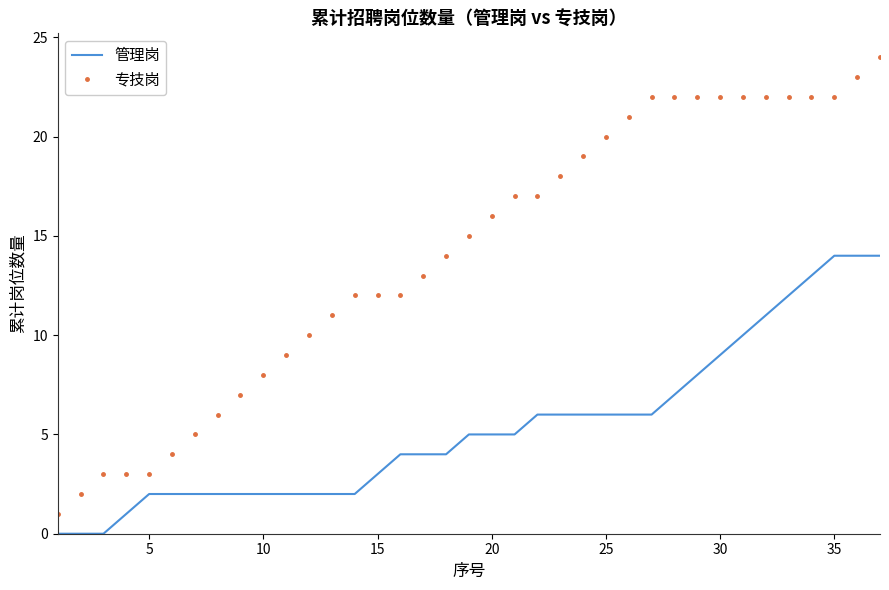

True or false: 管理岗 and 专技岗 intersect in this chart.

False